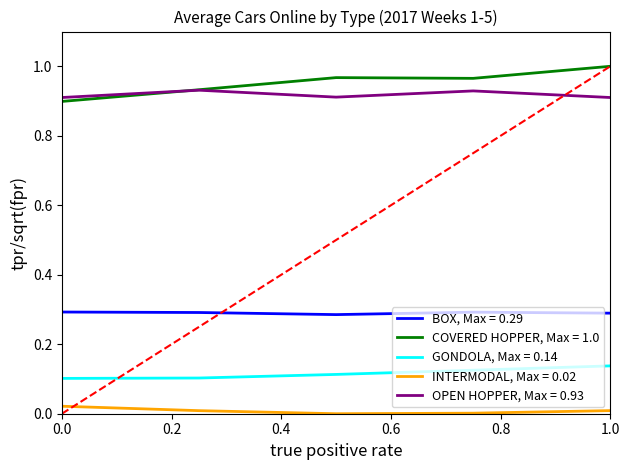

Does the chart have visible grid lines?

No